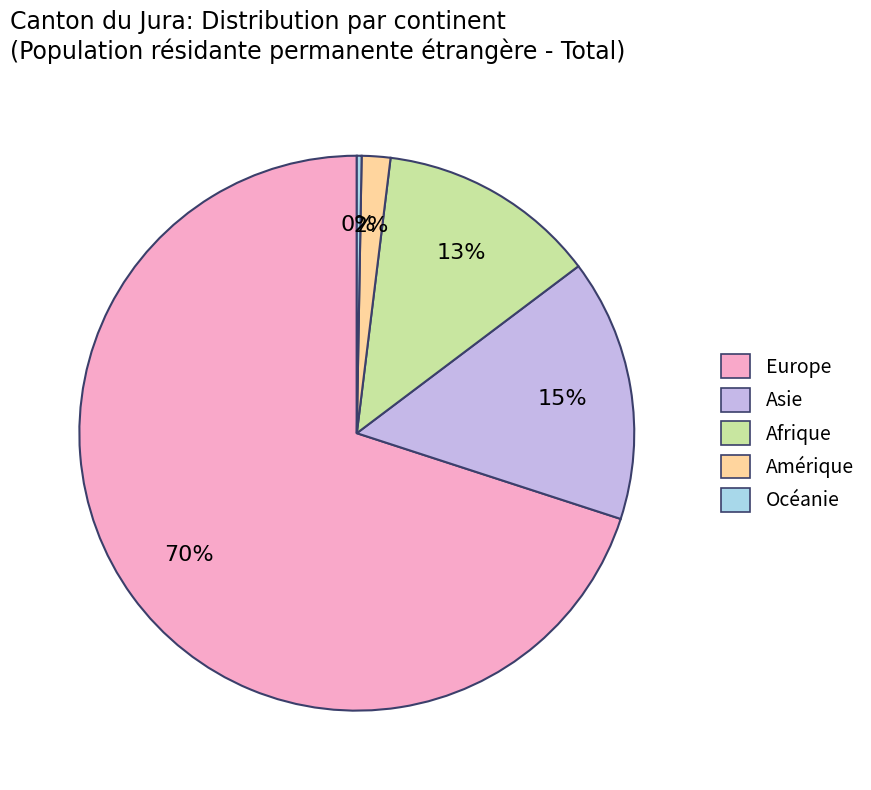

To the nearest percent, what percentage of the pie is Afrique?

13%